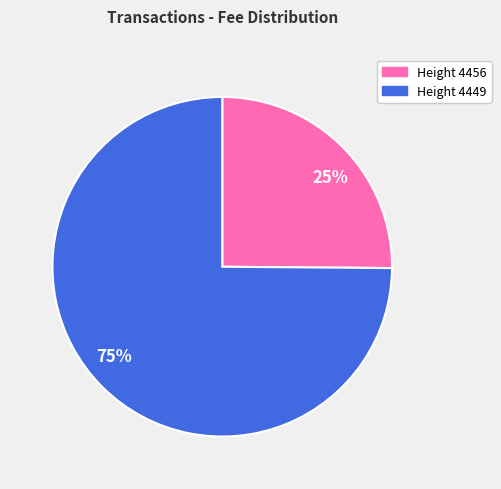

How many slices are in this pie chart?

2